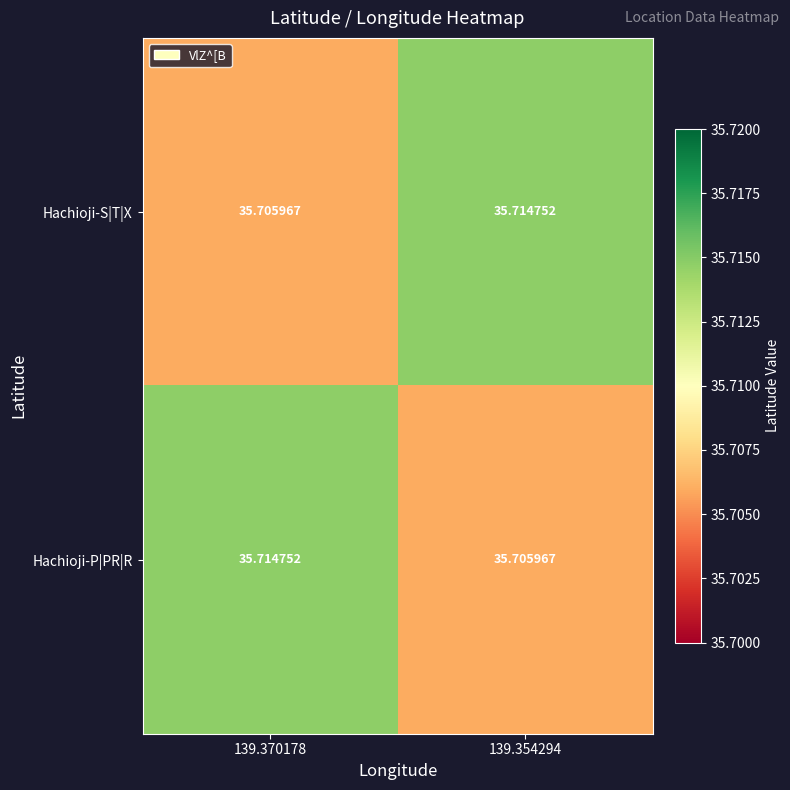

At 139.354294, list the series in order from largest to smallest.

Hachioji-S|T|X, Hachioji-P|PR|R